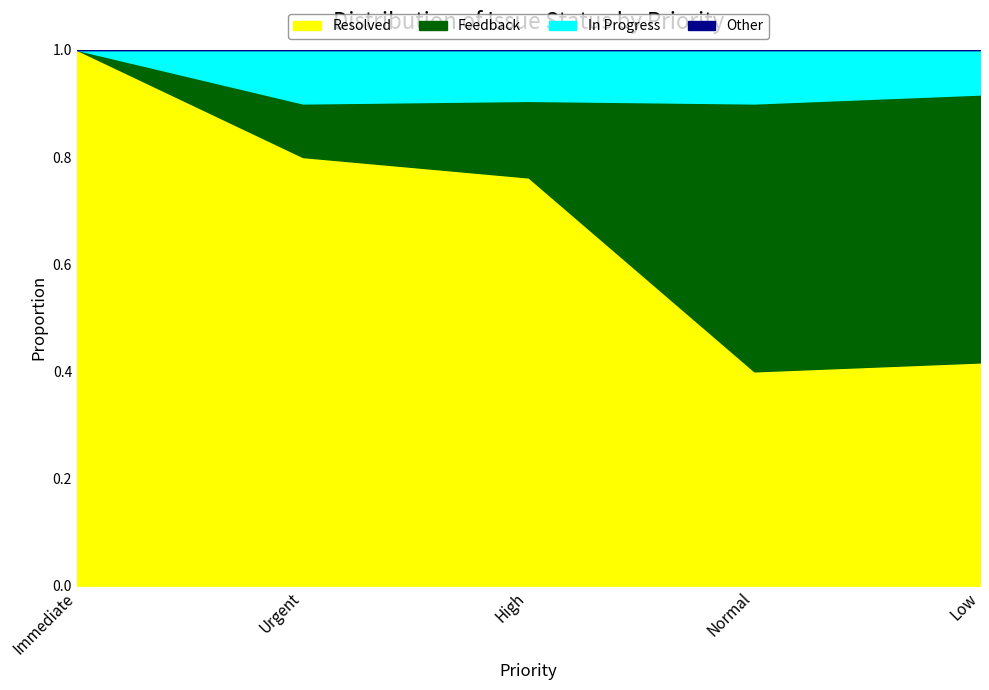

The value of Resolved at Low is 0.1. True or false?

False